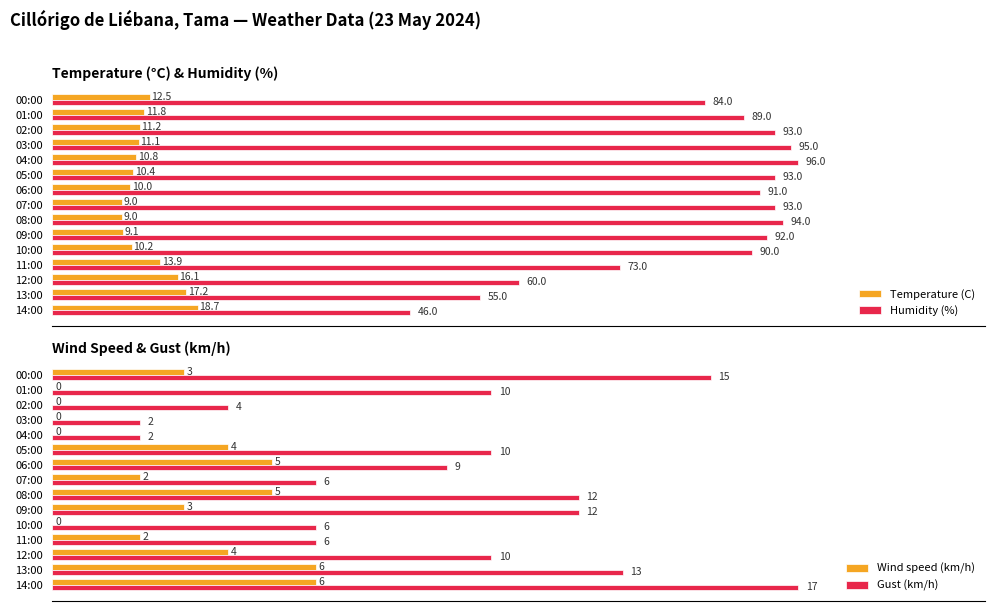

At which label is Humidity (%) closest to 71?

11:00